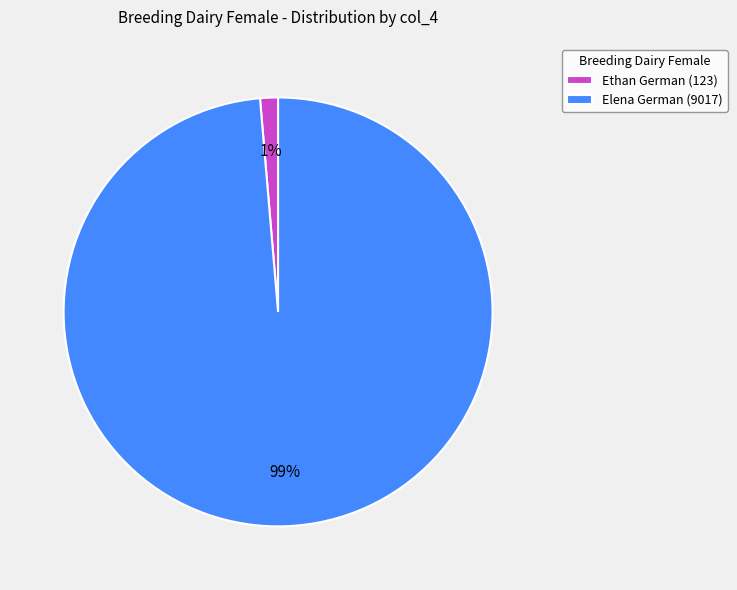

Combined, do Ethan German (123) and Elena German (9017) account for over 50%?

Yes